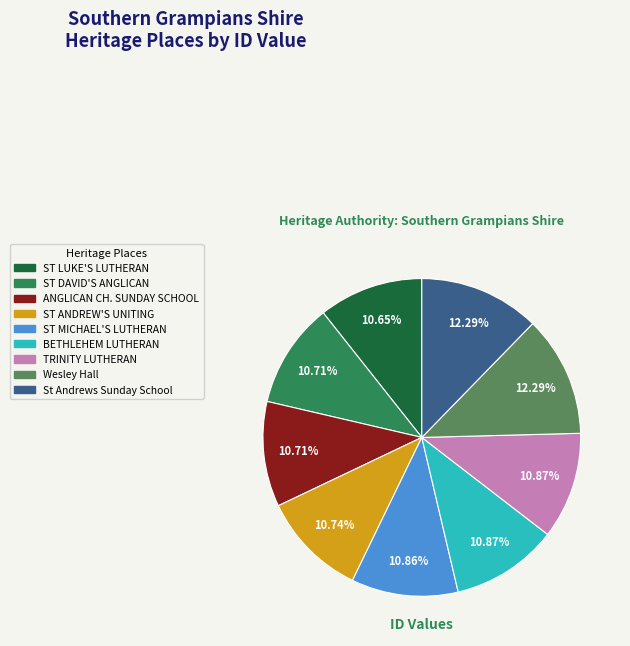

Does any single category account for the majority?

No